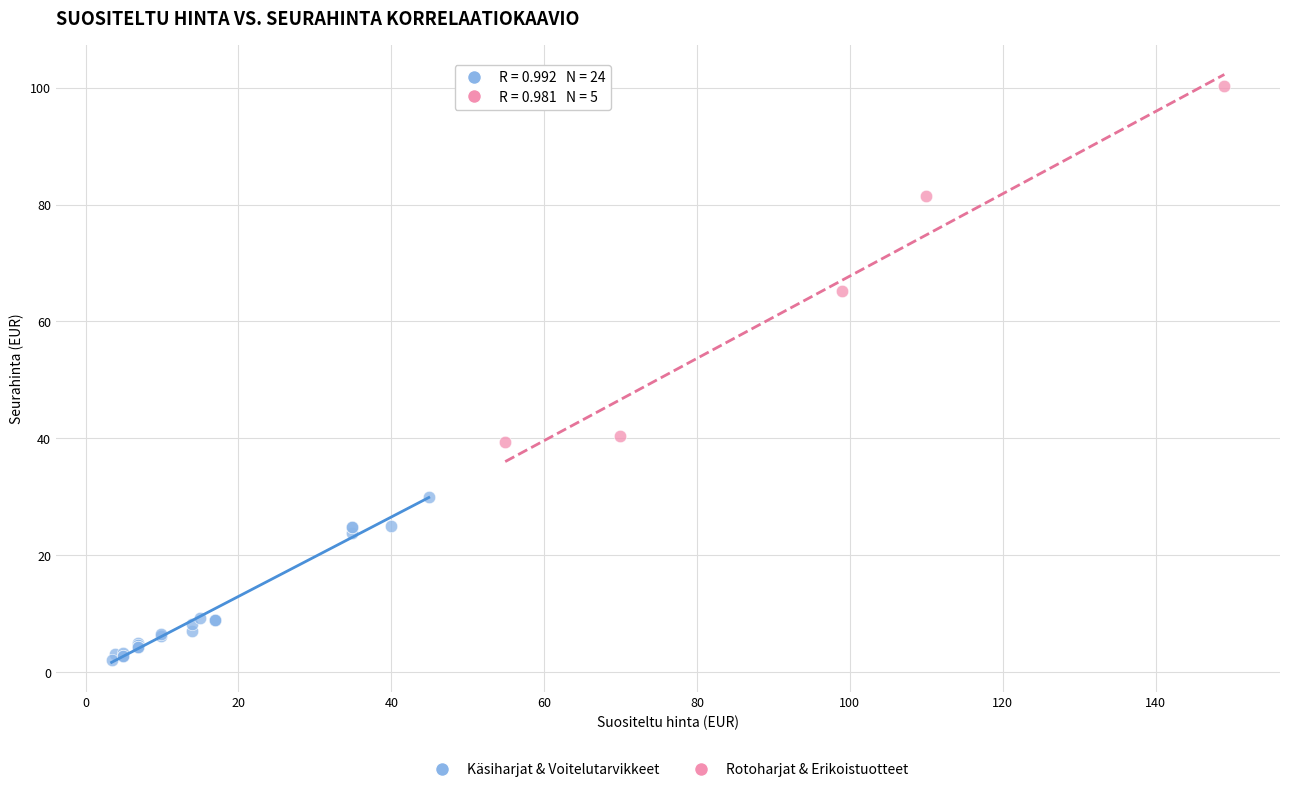

What are all the series names shown in the legend?

Käsiharjat & Voitelutarvikkeet, Rotoharjat & Erikoistuotteet